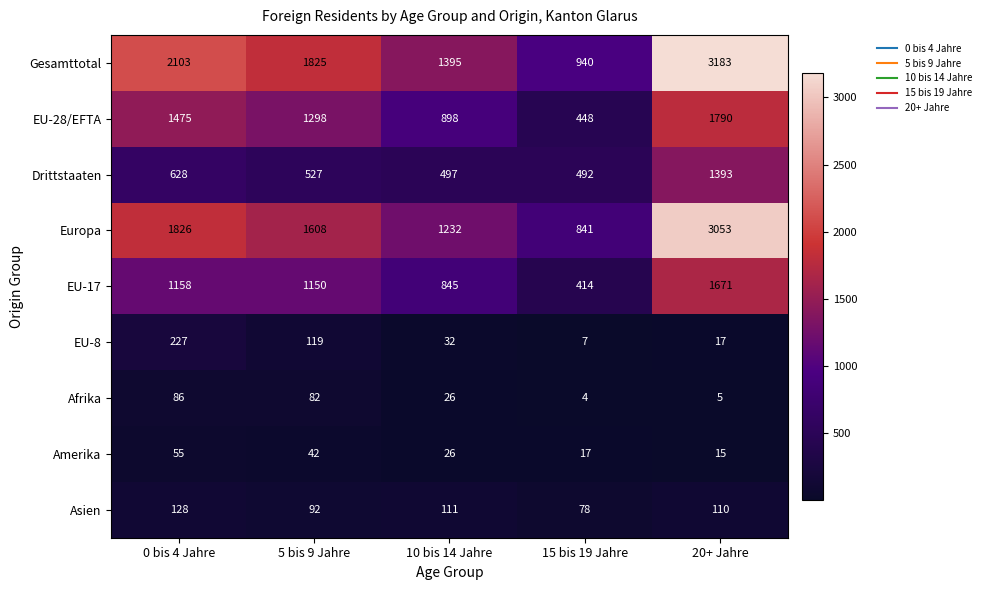

The Afrika series shows 9 at 20+ Jahre. True or false?

False